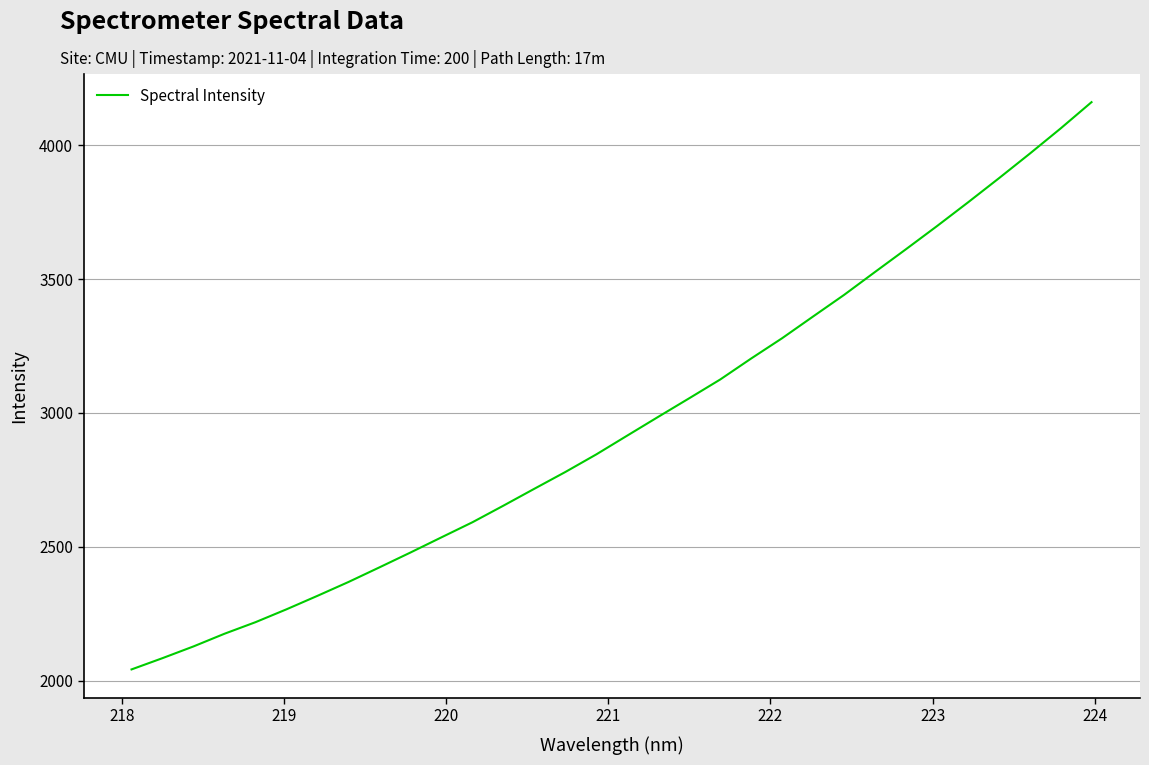

What is the greatest value displayed?

4159.6